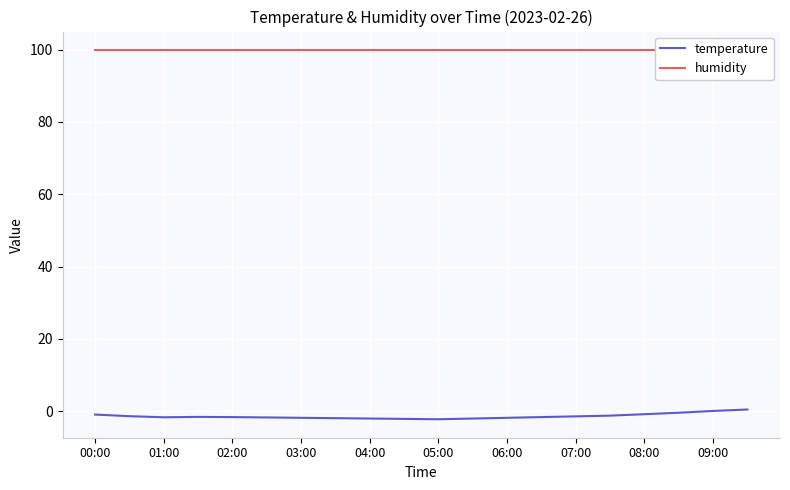

True or false: temperature and humidity cross at least once.

False